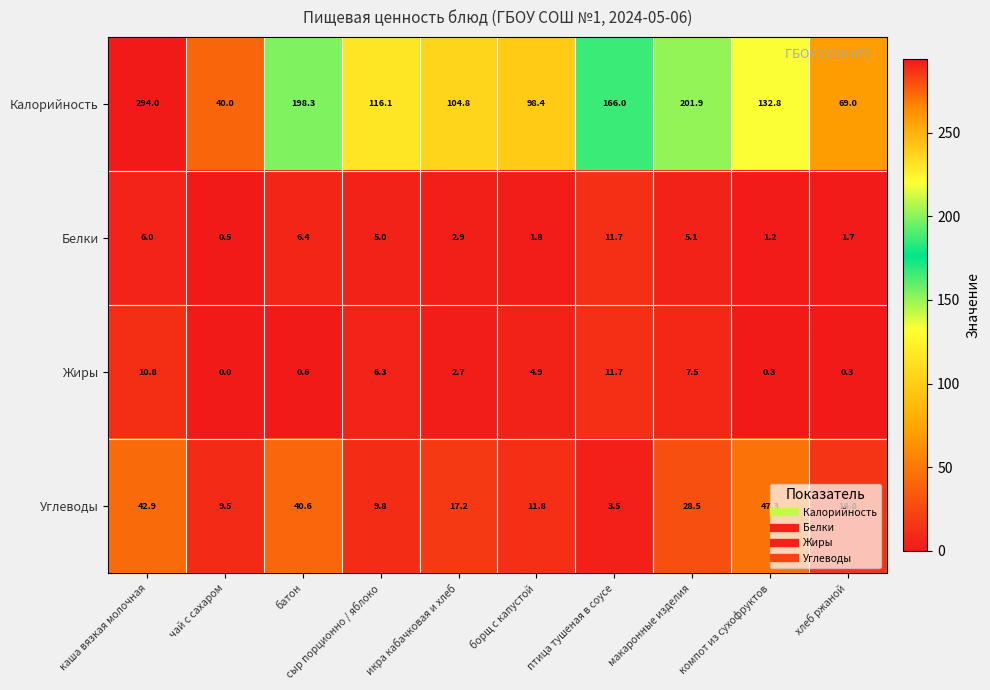

What is the sum of the Белки values at каша вязкая молочная and хлеб ржаной?

7.7